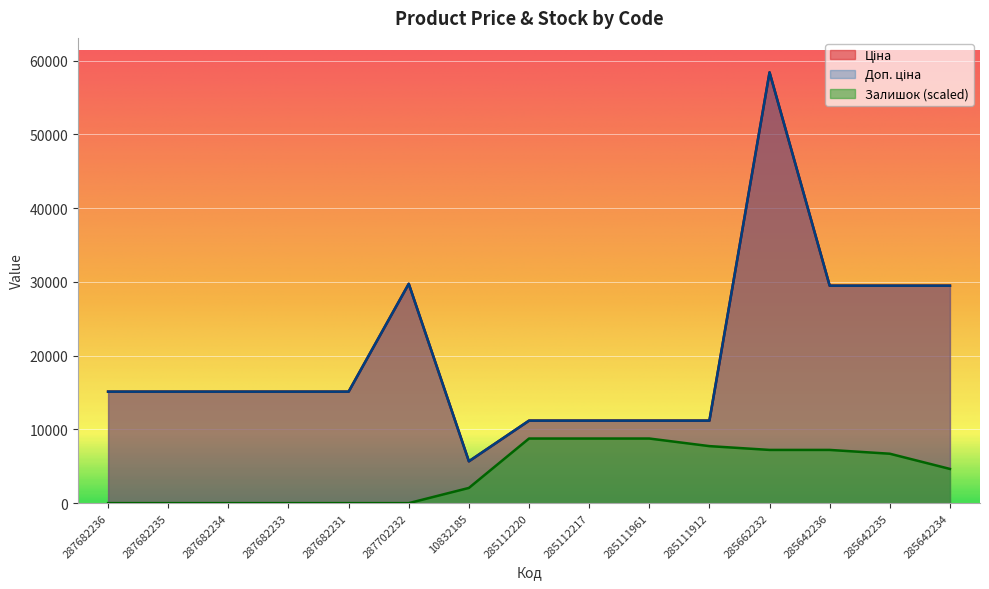

How many data points in Залишок are above 4639?

8